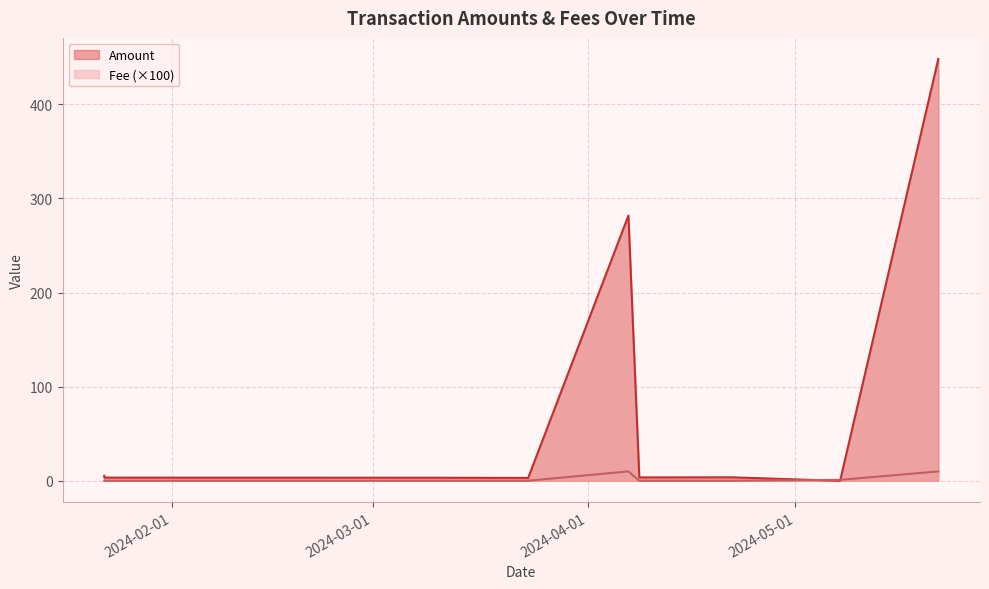

The value of Fee at 2024-04-06 21:24 is 3.0. True or false?

False